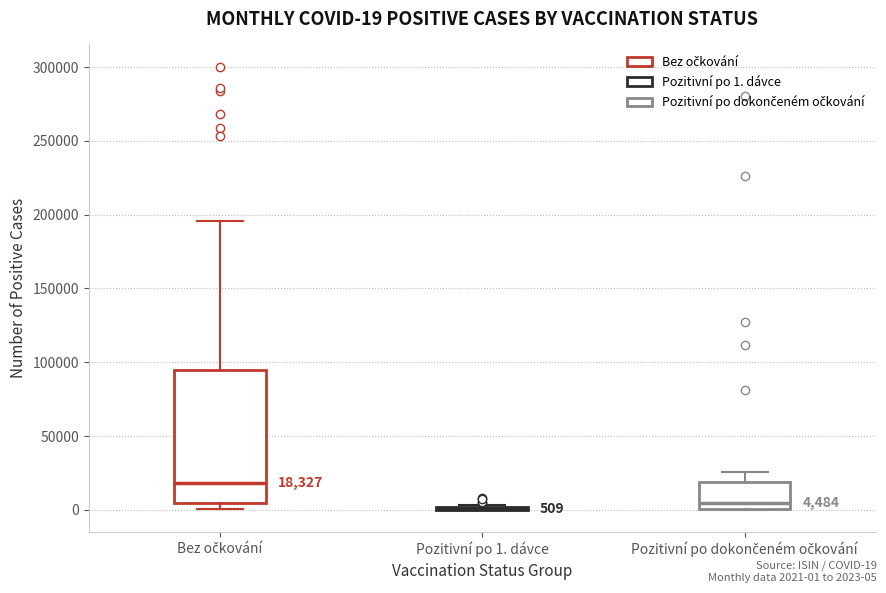

Comparing the boxes themselves (not the whiskers), which one is the tallest?

Bez očkování